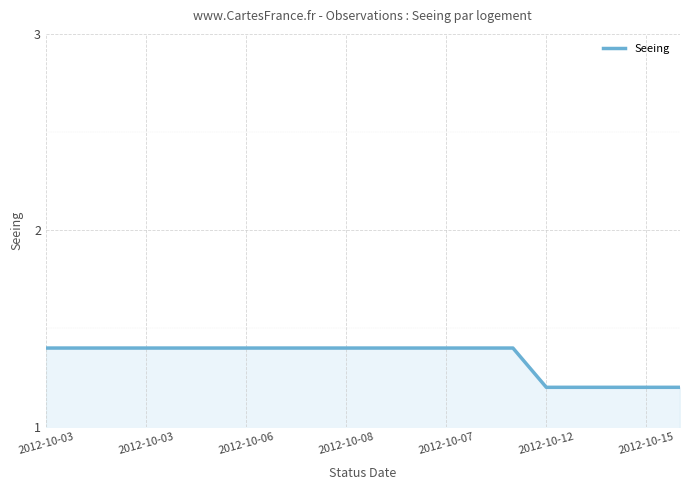

What is the maximum value shown in the chart?

1.4